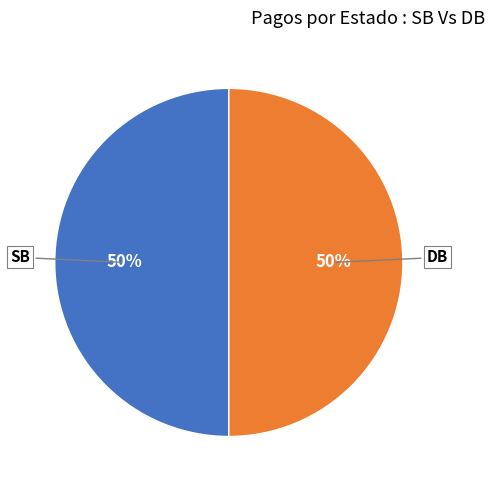

Is the sum of DB and SB greater than half?

Yes